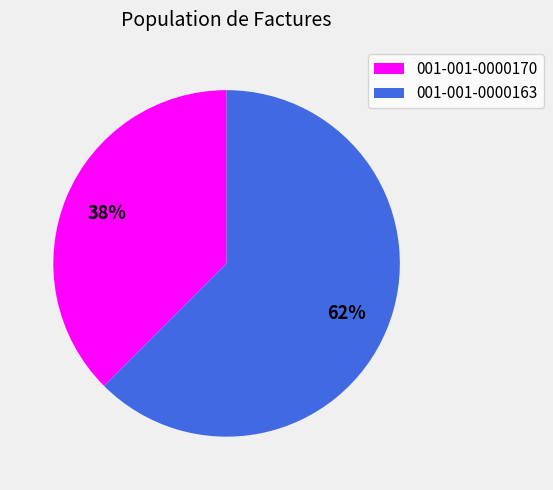

Is the sum of 001-001-0000163 and 001-001-0000170 greater than half?

Yes